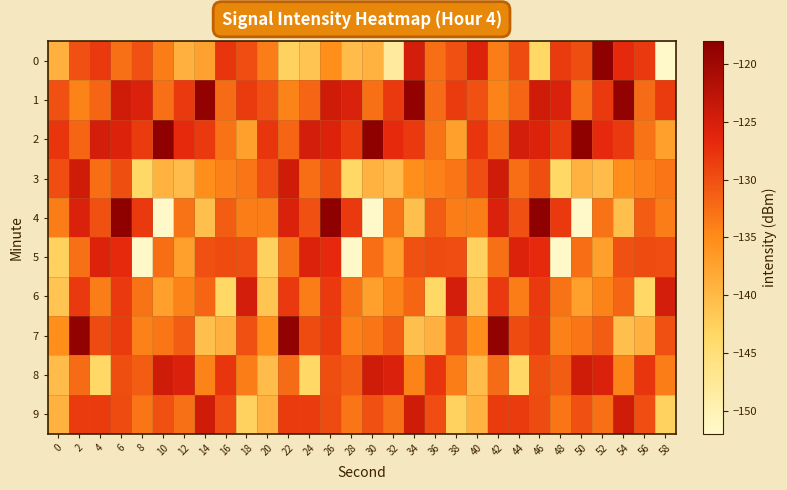

What is the total value across all series at 50?

-1329.2